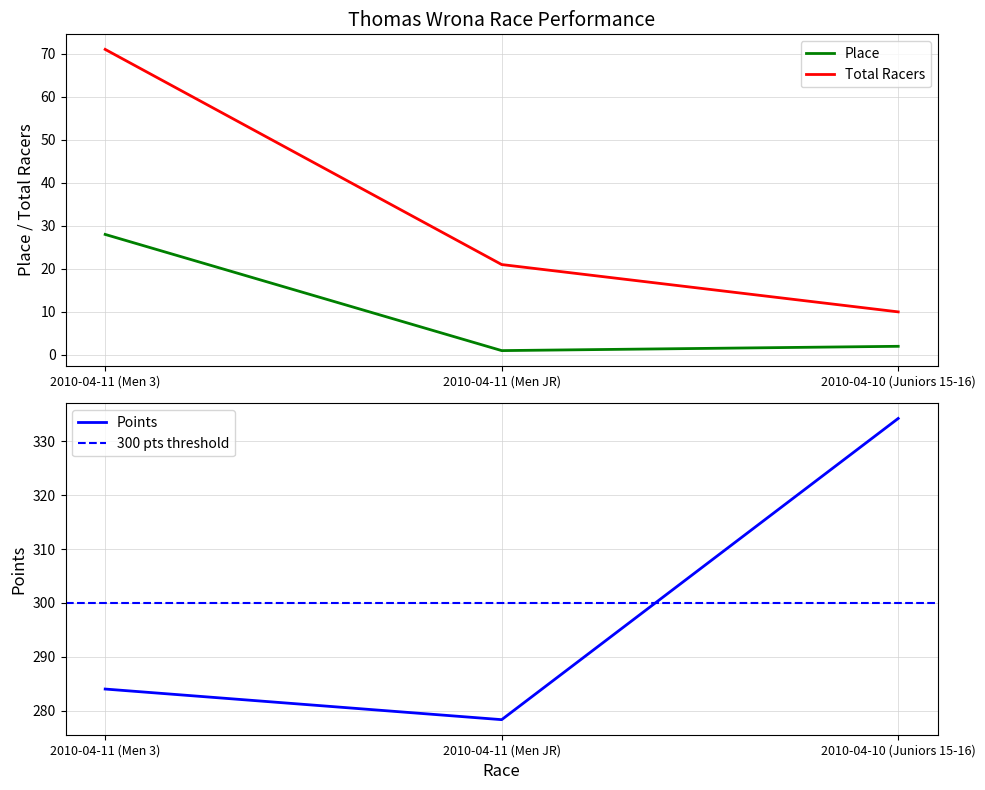

Which series has the widest spread of values?

Total Racers